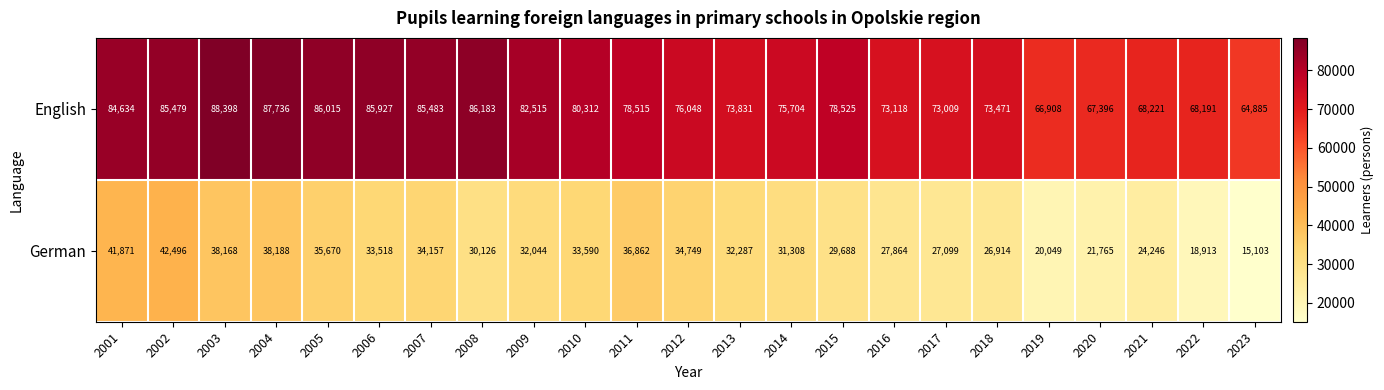

Which label corresponds to the smallest value in the chart?

2023